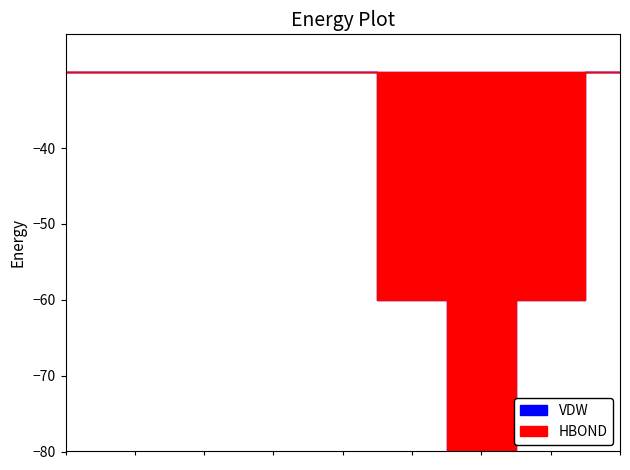

How many data points in VDW are above 0?

3